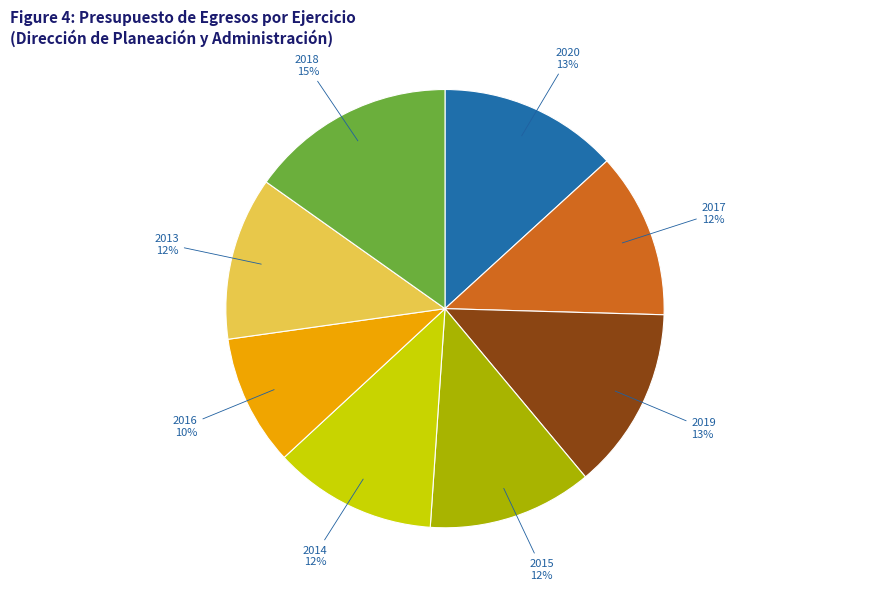

Does any single category account for the majority?

No